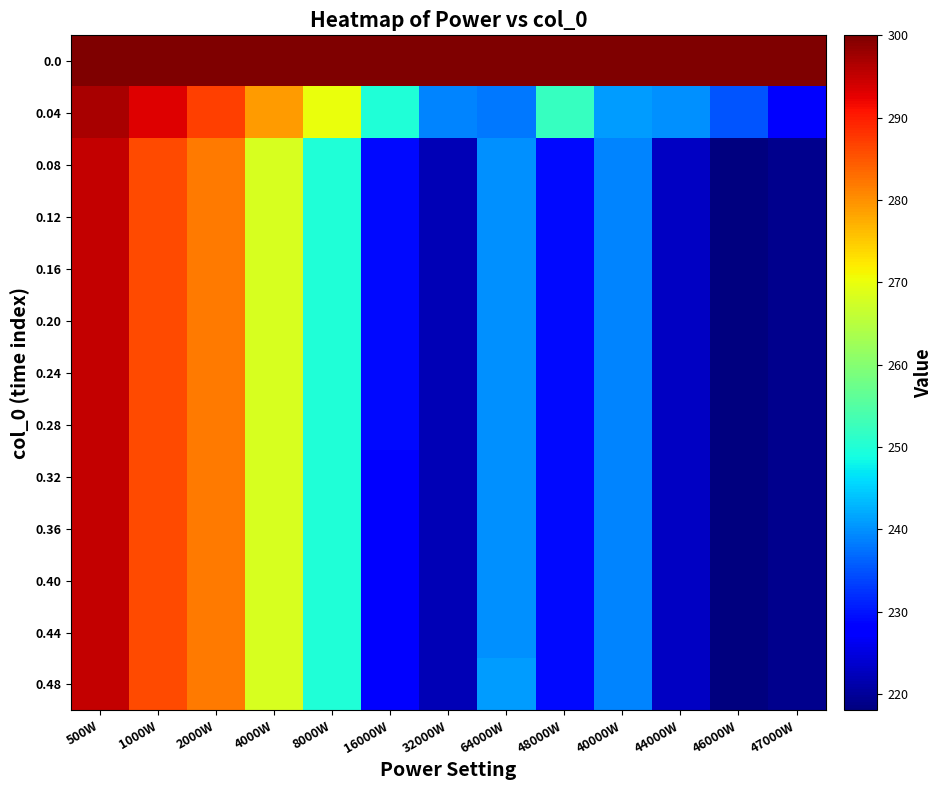

Between 46000W and 47000W, which series saw the biggest shift?

0.04